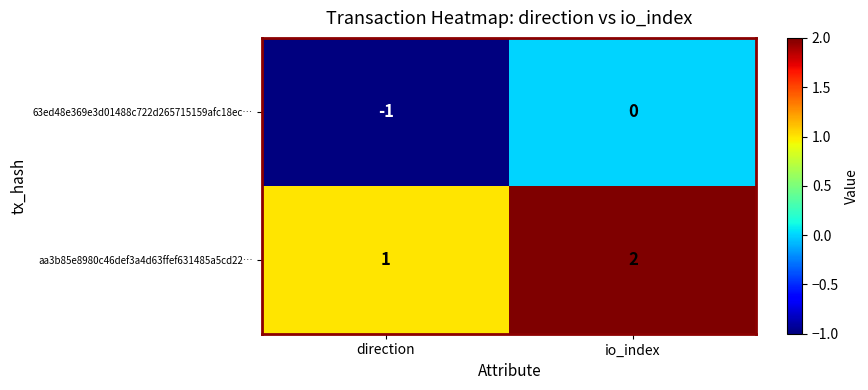

At which category is the sum across all series the highest?

io_index